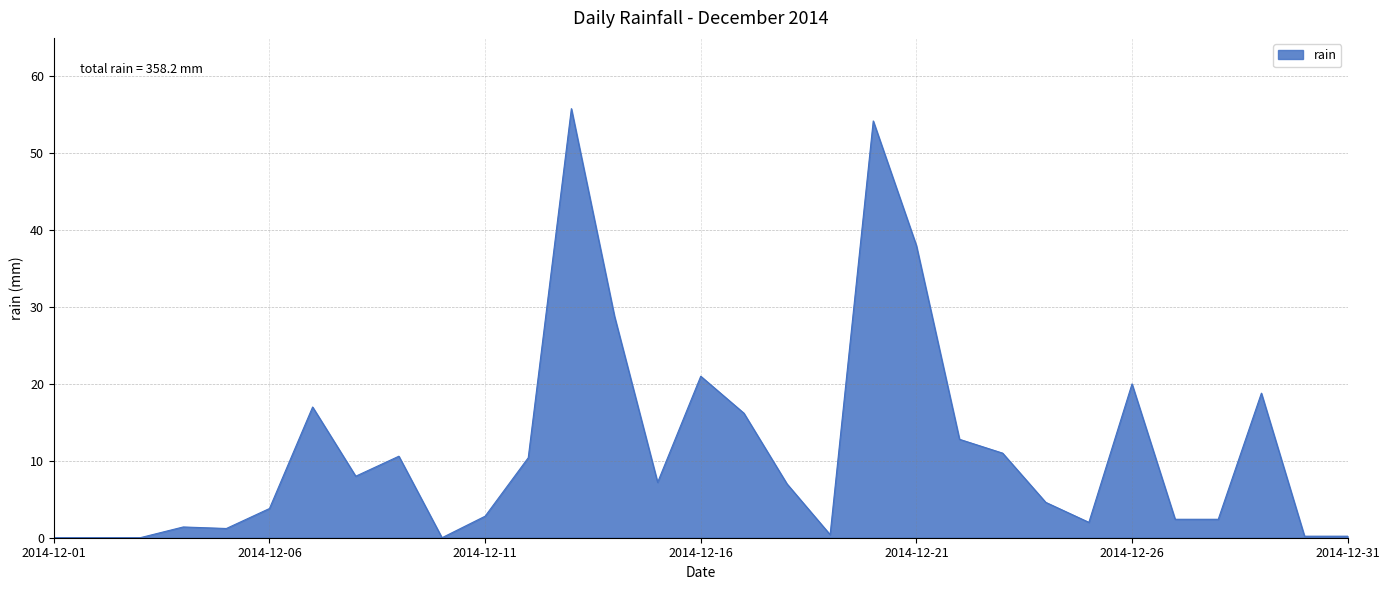

What is the value of the 11th point from the left?

2.8